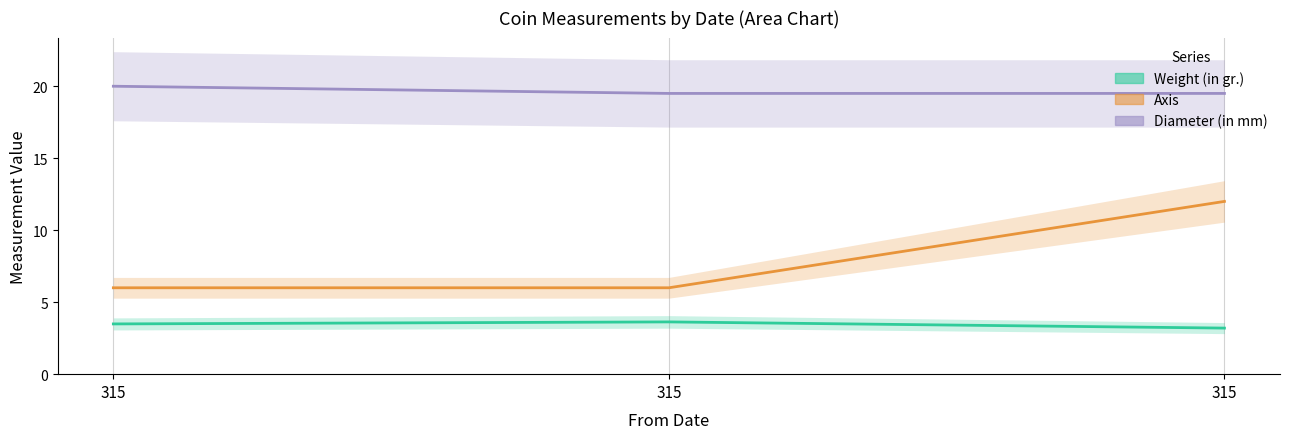

What value does the Axis series have at 315?

6.0